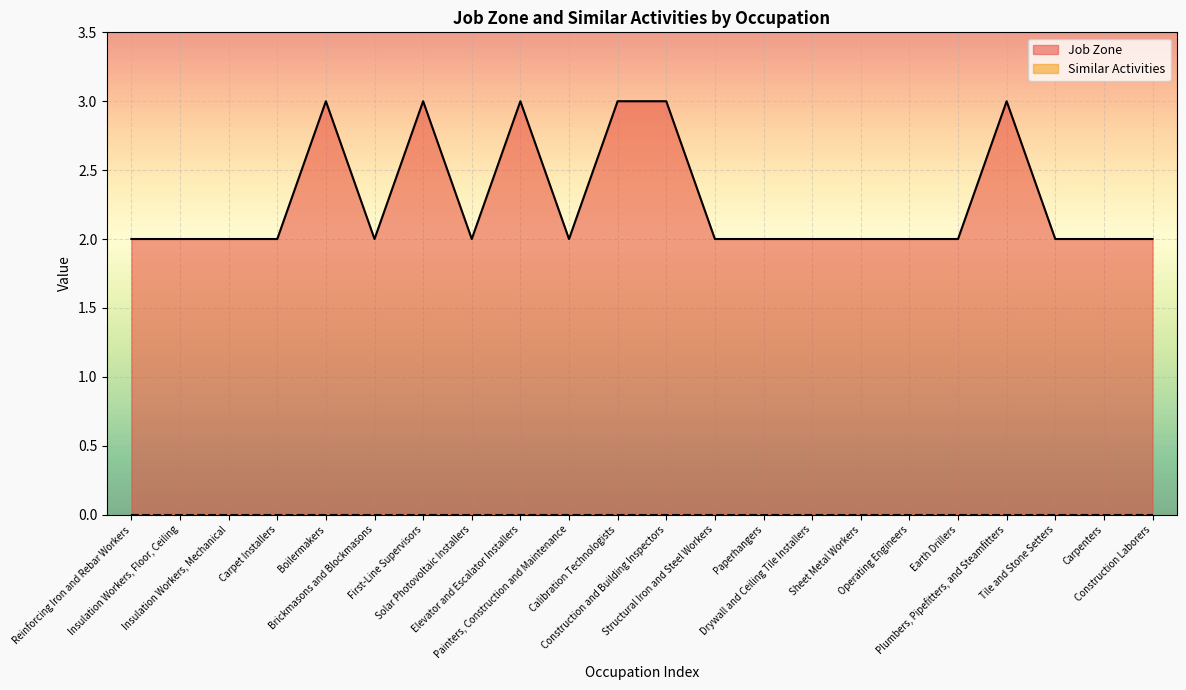

Reading left to right, transcribe all the data shown in this chart.

2	2	2	2	3	2	3	2	3	2	3	3	2	2	2	2	2	2	3	2	2	2